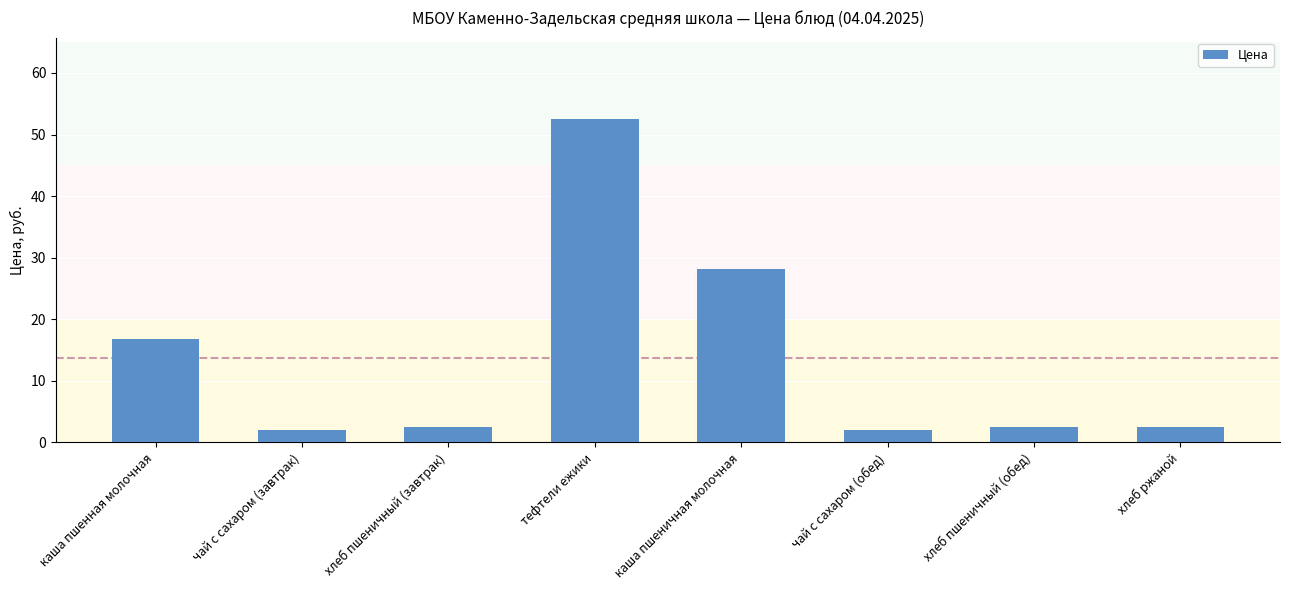

What position from the left is каша пшенная молочная?

1